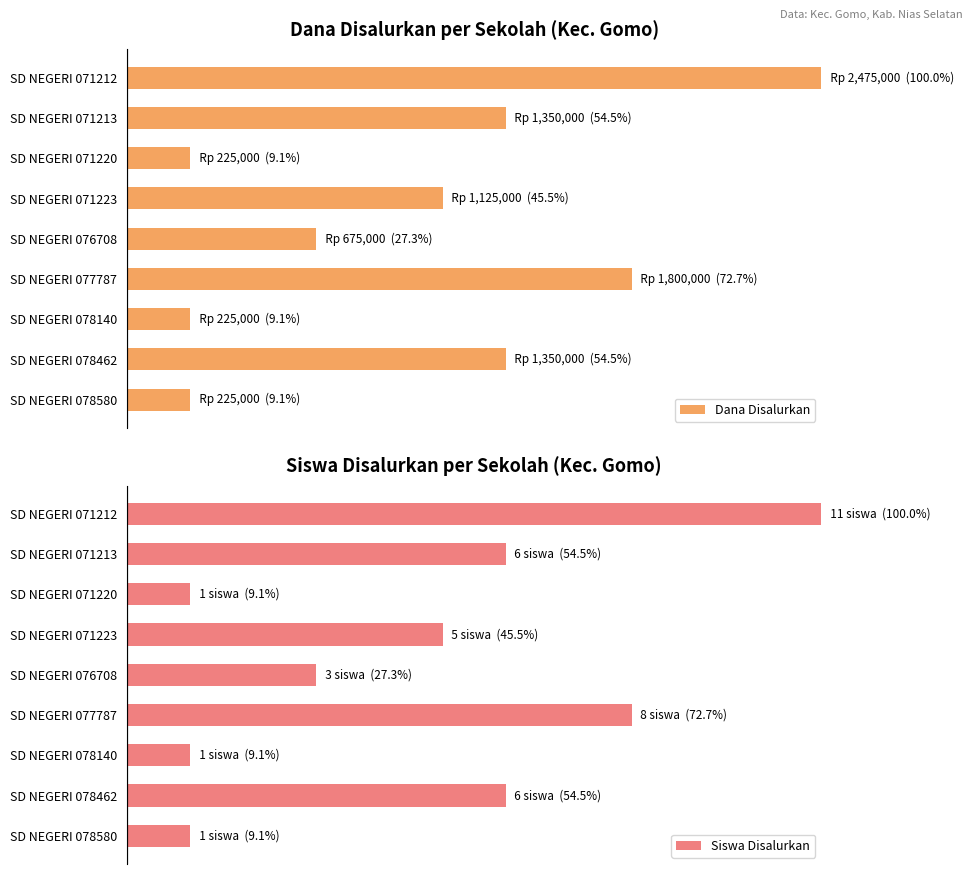

Does the chart contain any negative values?

No